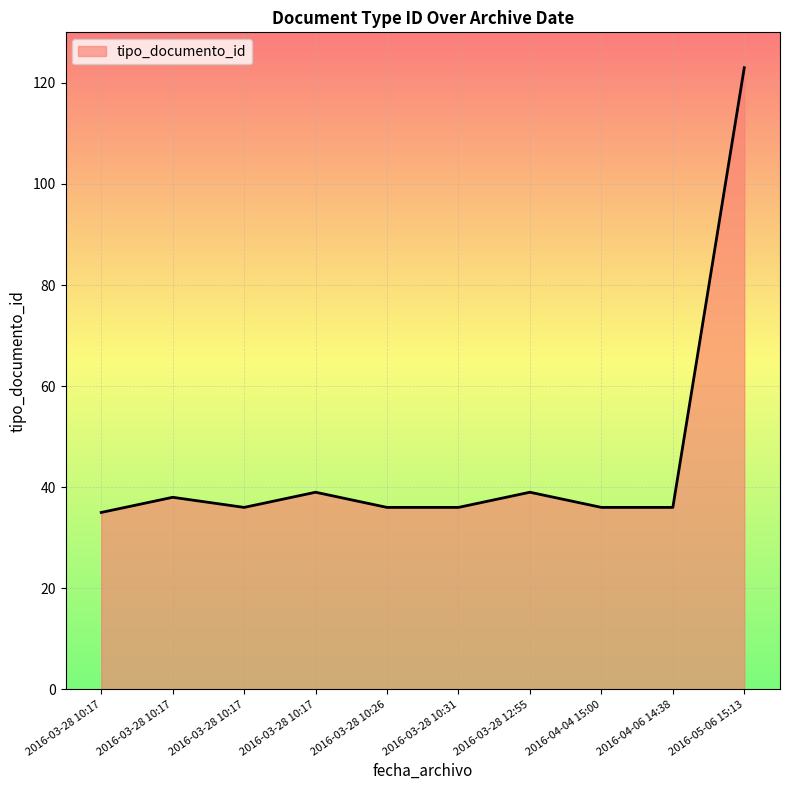

How many lines are shown in the chart?

1